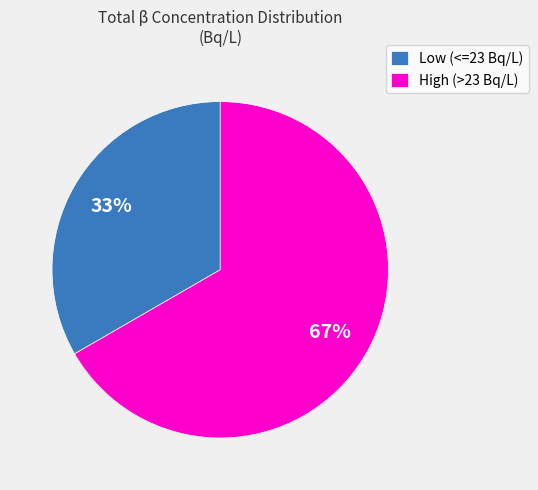

Do Low (<=23 Bq/L) and High (>23 Bq/L) together represent more than half of the pie?

Yes